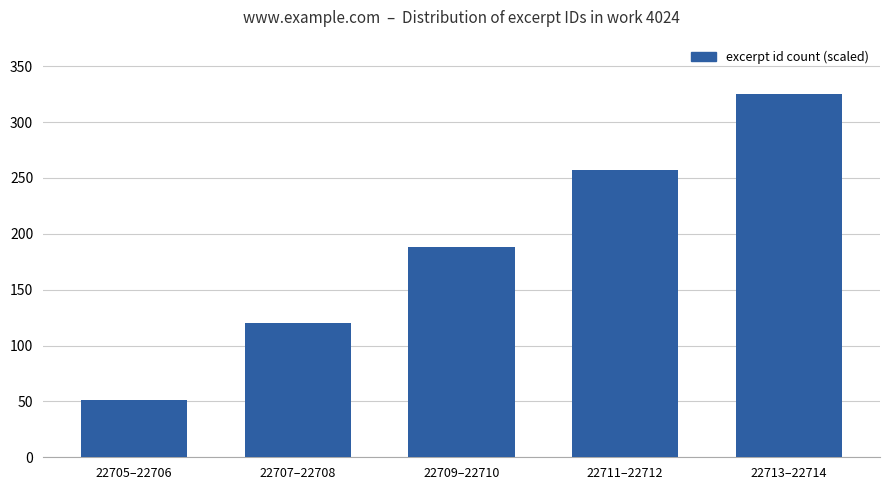

What is the minimum value shown in the chart?

51